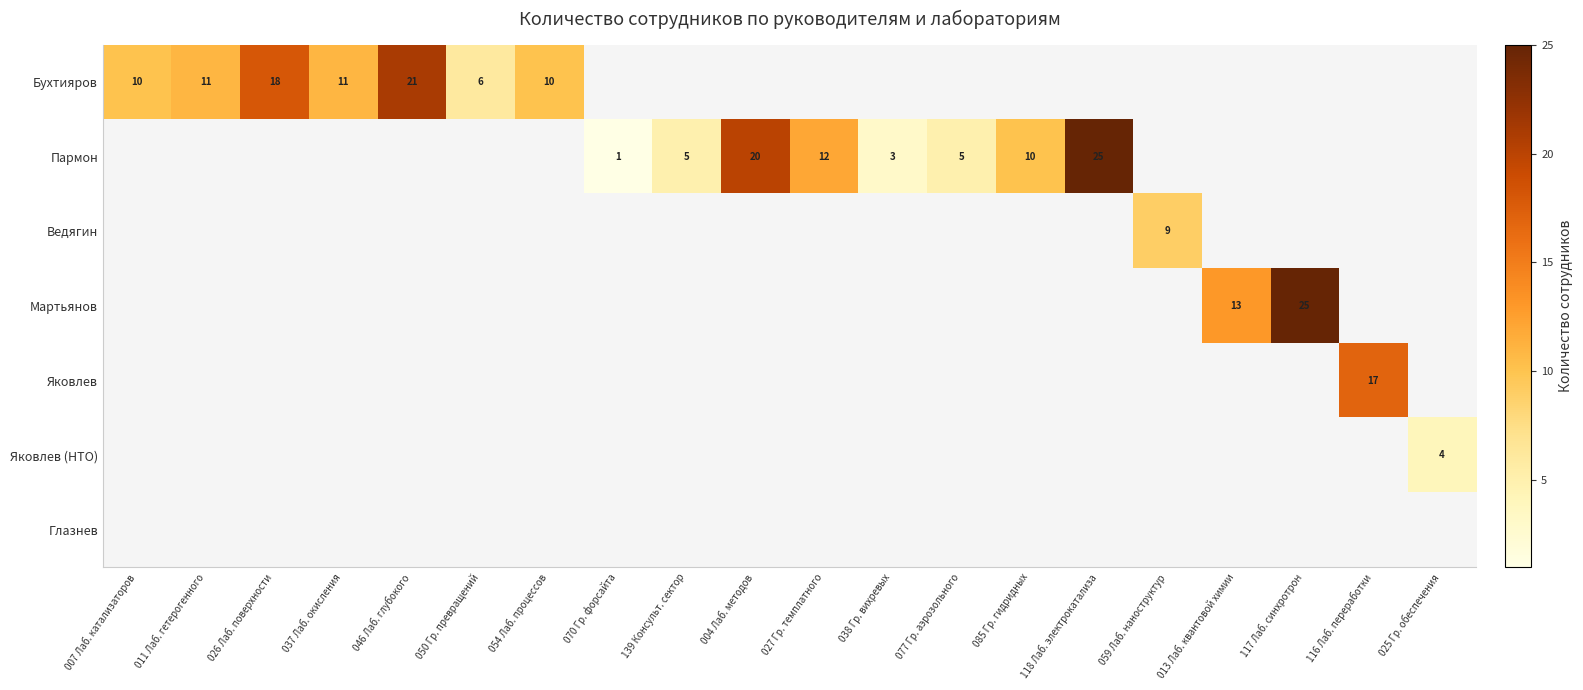

The value of Пармон at 118 Лаб. электрокатализа is 15. True or false?

False